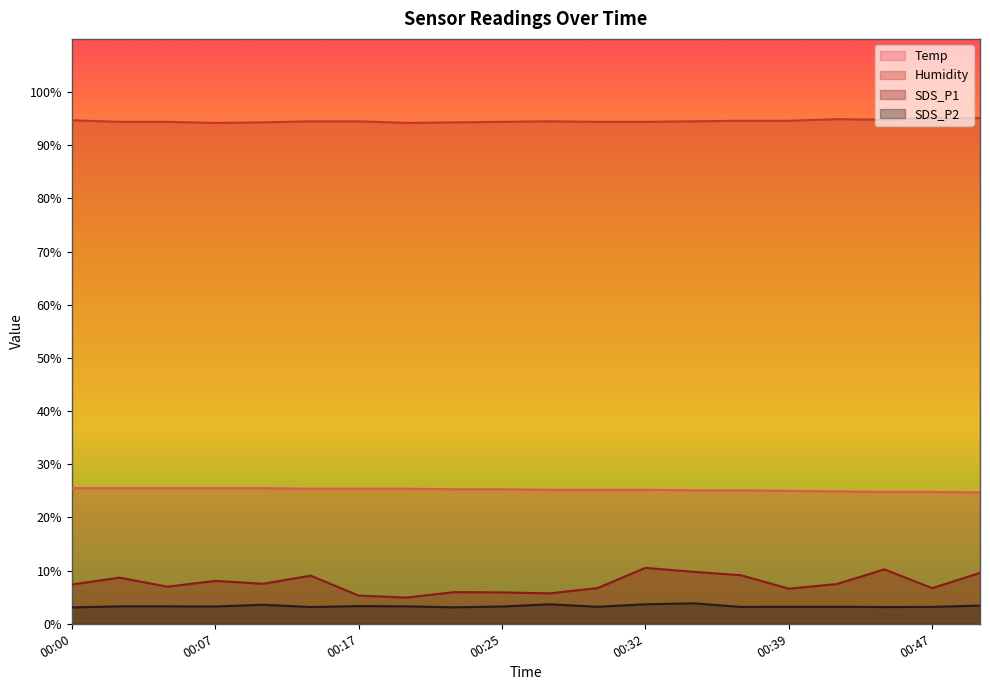

True or false: Humidity and Temp cross at least once.

False